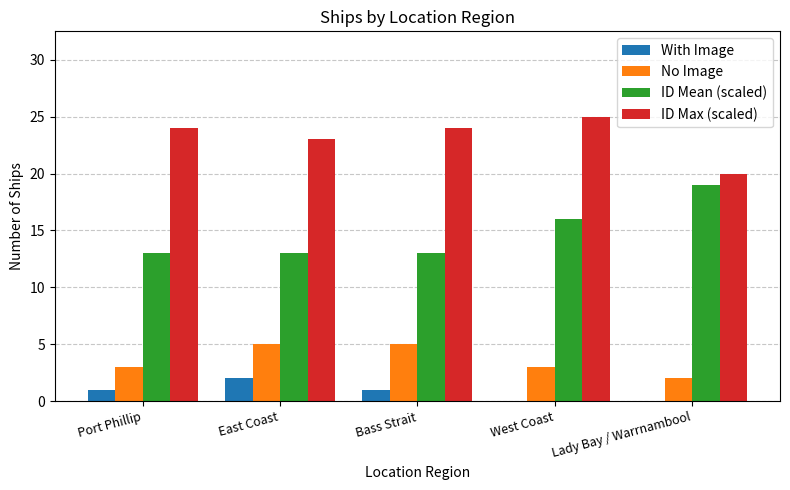

True or false: ID Max (scaled) has a value of 25 at West Coast.

True